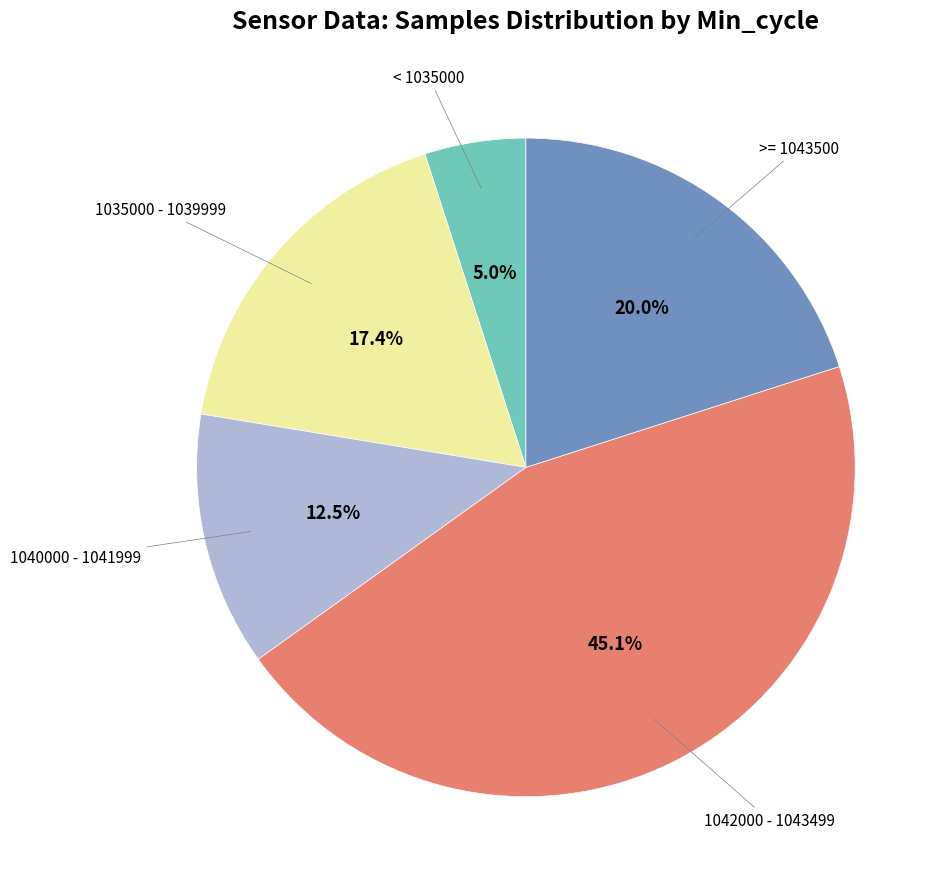

Count the number of slices in the pie.

5